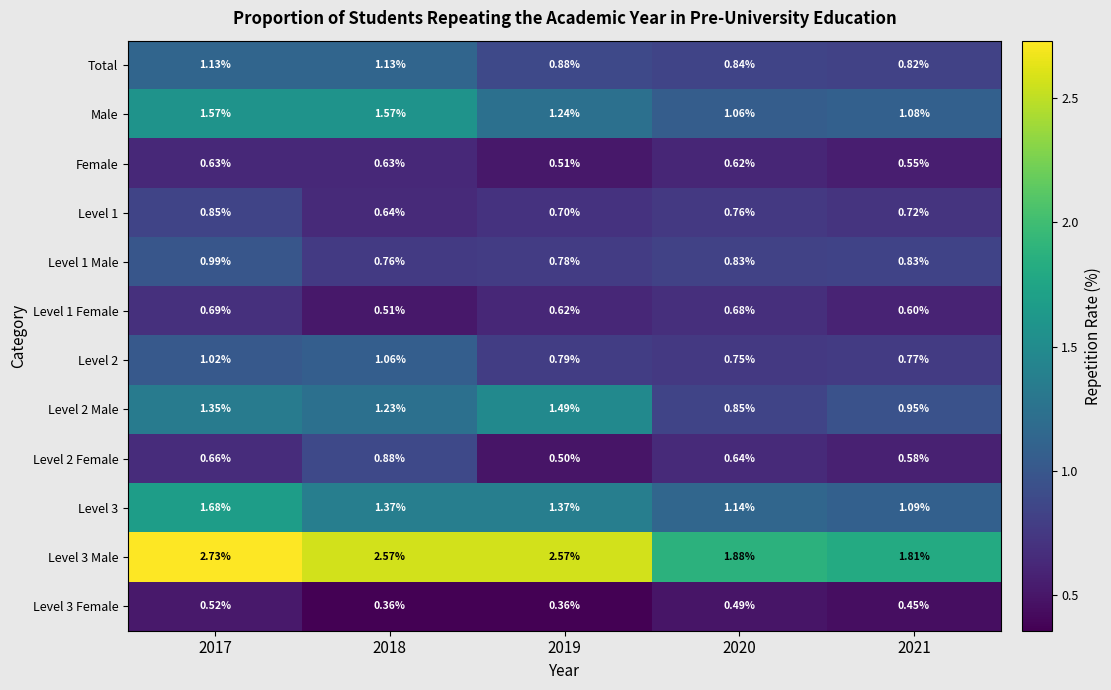

Is the value of Level 1 Male at 2020 greater than the value of Level 3 at 2017?

No